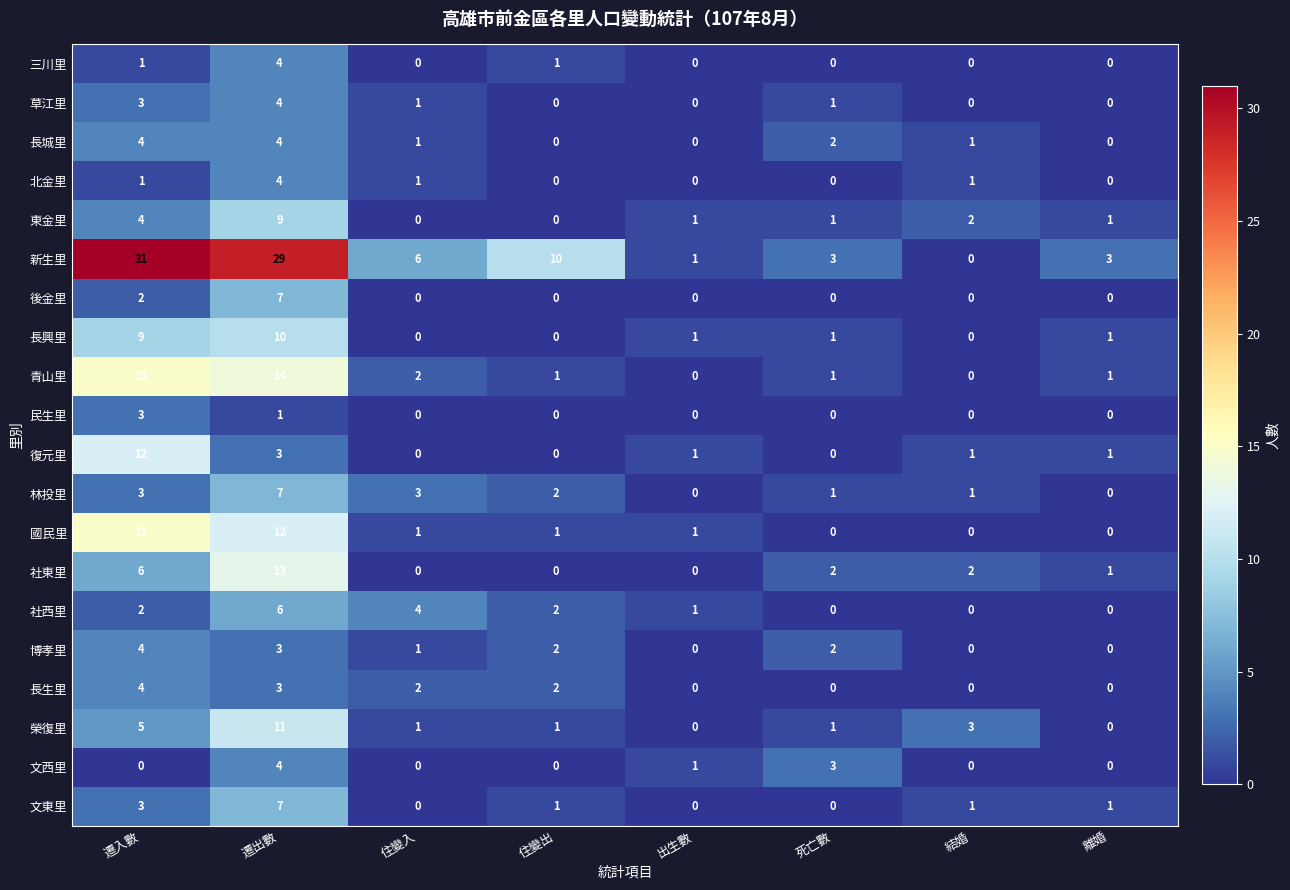

The value of 草江里 at 出生數 is -2. True or false?

False